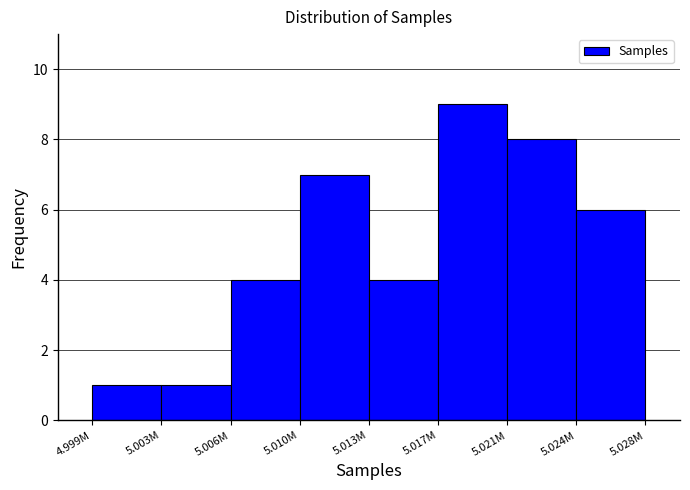

Reading left to right, what are all the values shown in this chart?

1	1	4	7	4	9	8	6